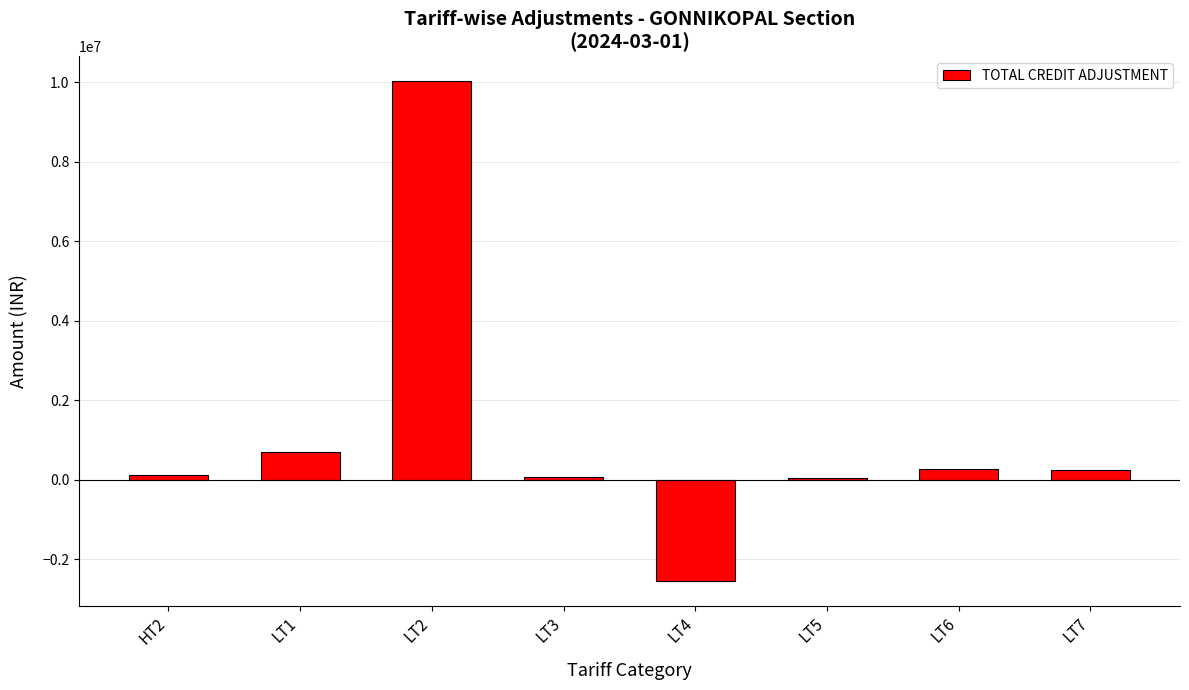

The value at LT7 is 237380.0. True or false?

True